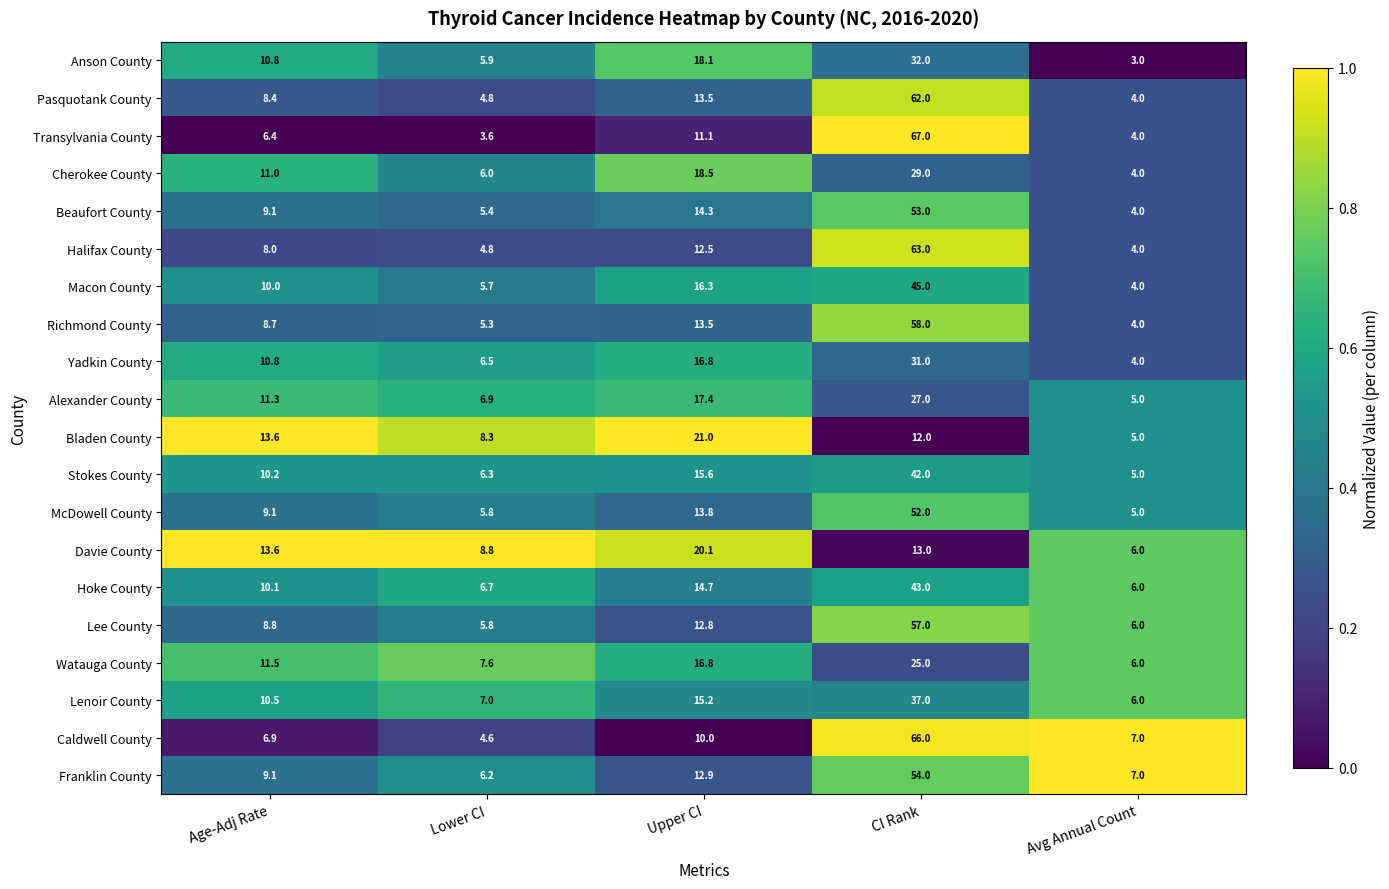

What is the maximum value shown in the chart?

67.0